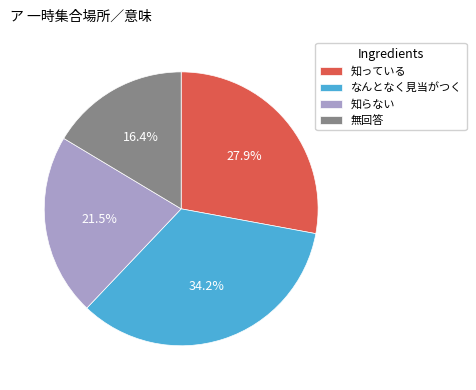

Rank the categories by value from highest to lowest.

なんとなく見当がつく, 知っている, 知らない, 無回答